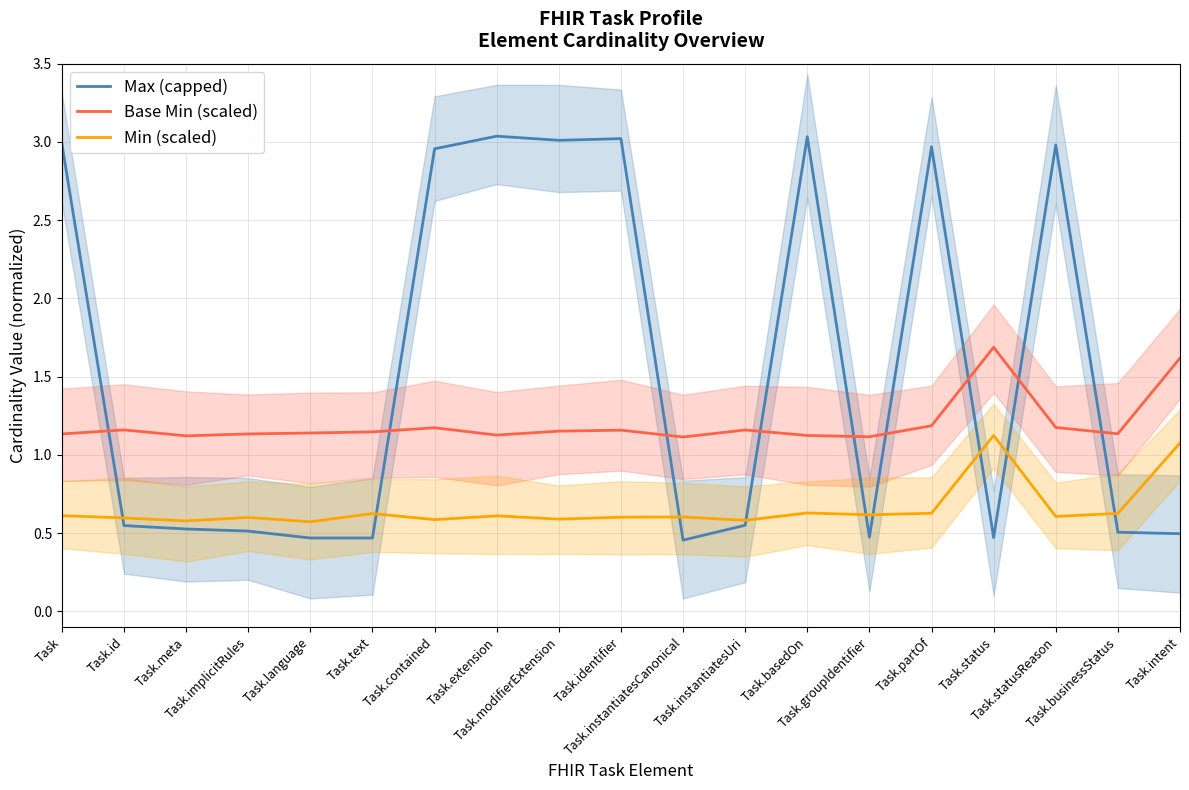

What is the highest value of the Min (scaled) series?

1.1